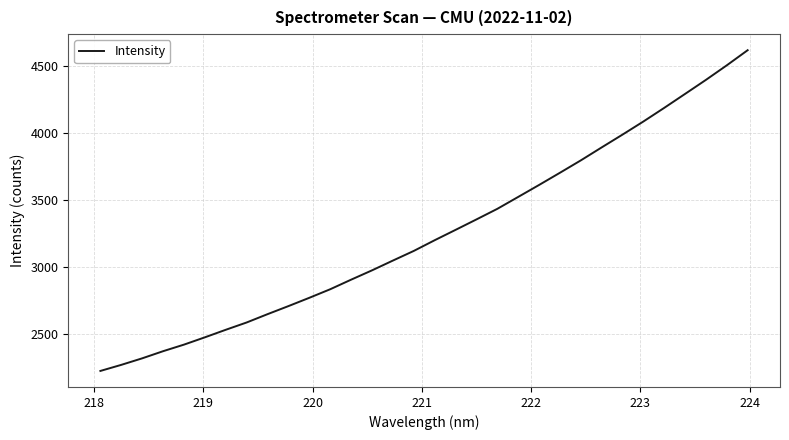

What is the minimum value shown in the chart?

2228.1